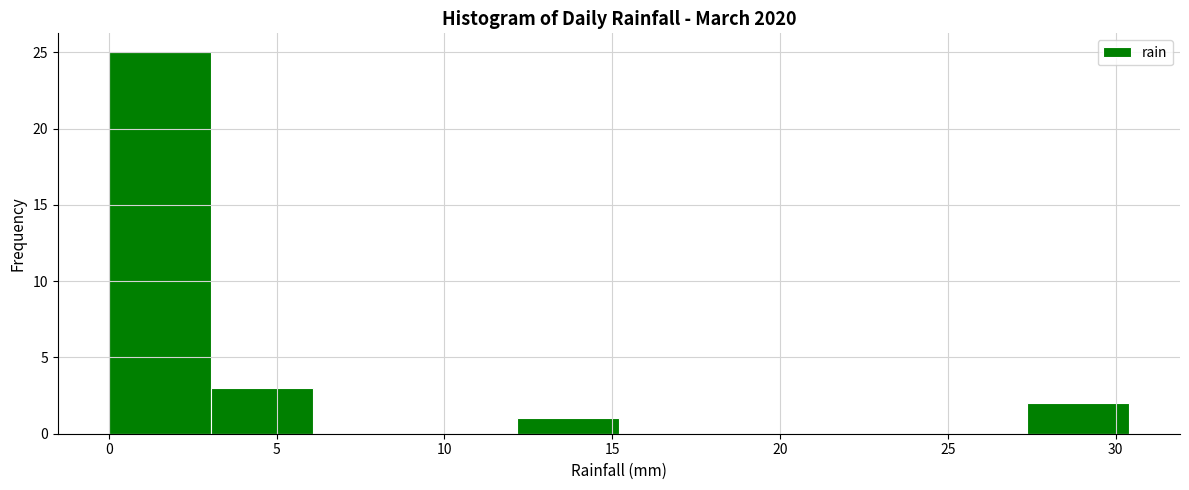

Over which range of the x-axis is the bar tallest?

0.0 to 3.0